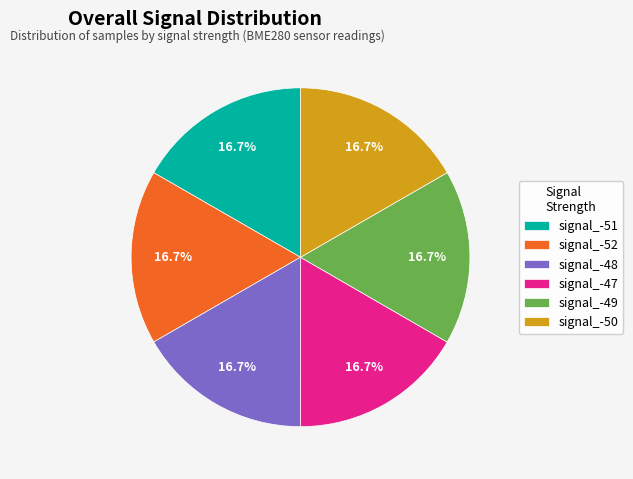

What is the ratio of the value at signal_-51 to the value at signal_-47?

1.0